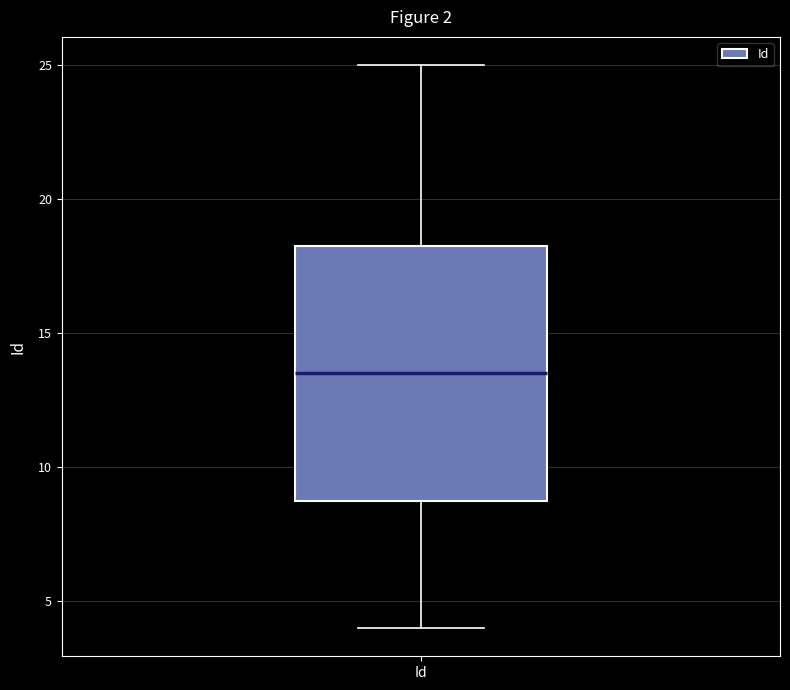

Where does the upper whisker of the box for Id end on the y-axis? The values are not printed on the chart, so give them approximately, as read against the axis.

25.0